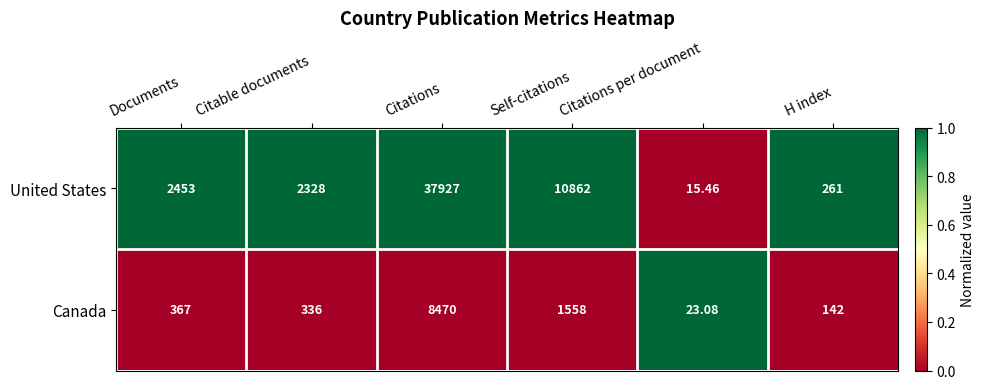

How many data points in United States are less than 2453?

3